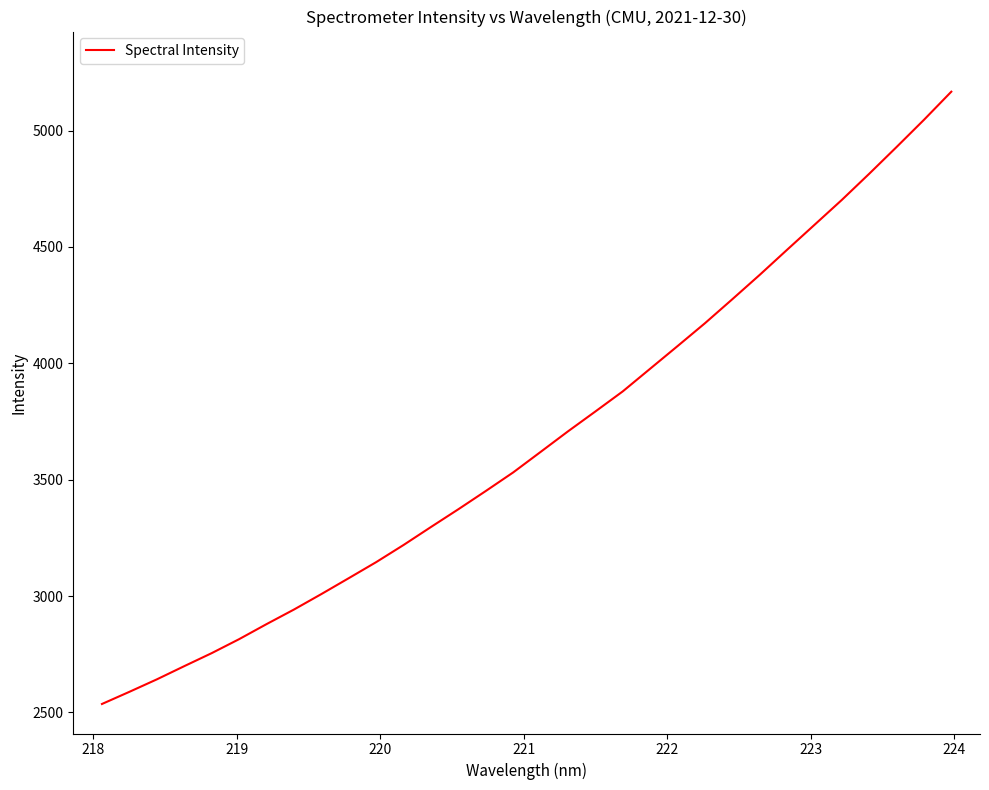

What is the greatest value displayed?

5166.9